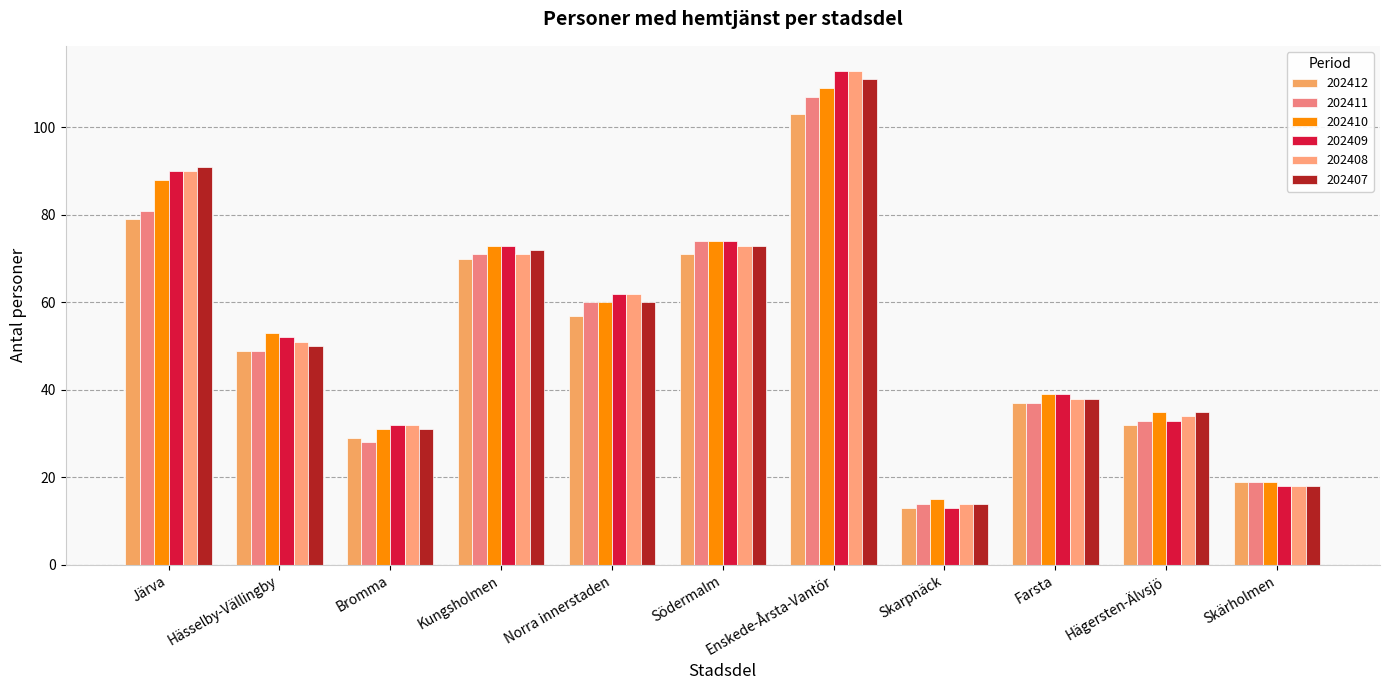

What are all the series names shown in the legend?

202412, 202411, 202410, 202409, 202408, 202407